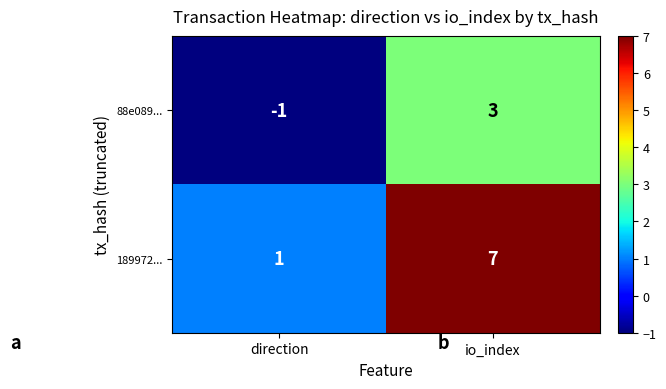

What is the maximum value shown in the chart?

7